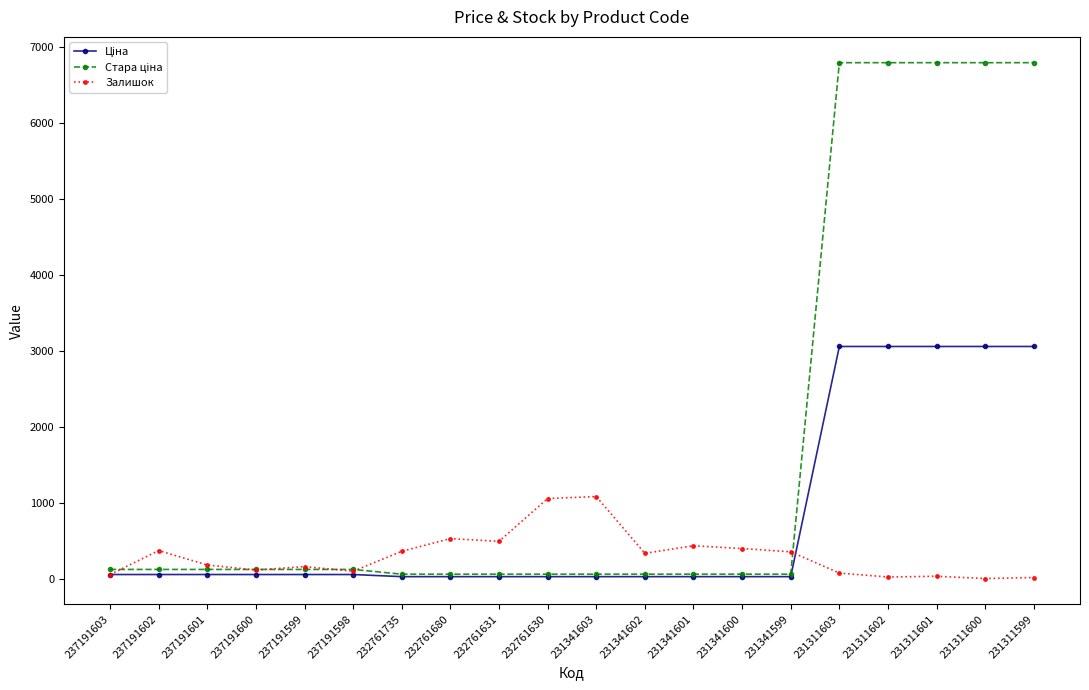

Is this an area chart (filled region under the line)?

No